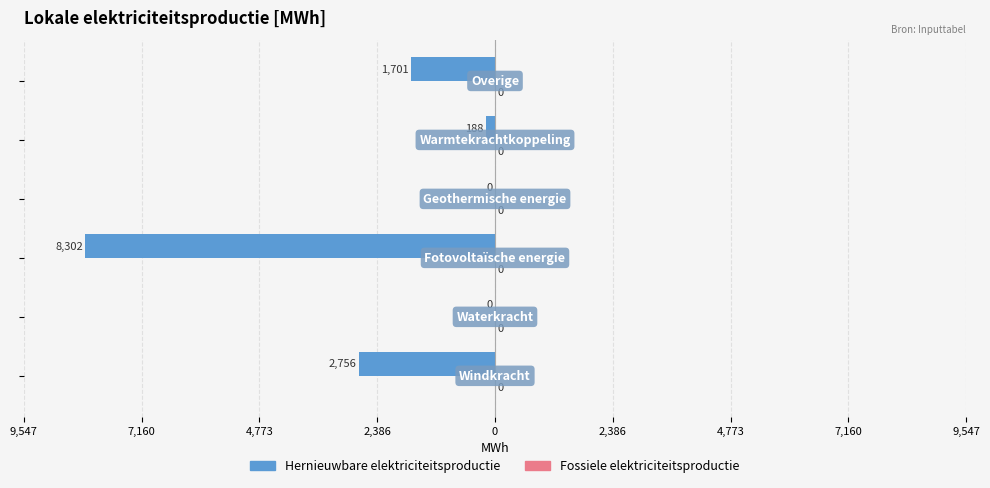

Are the bars horizontal?

Yes